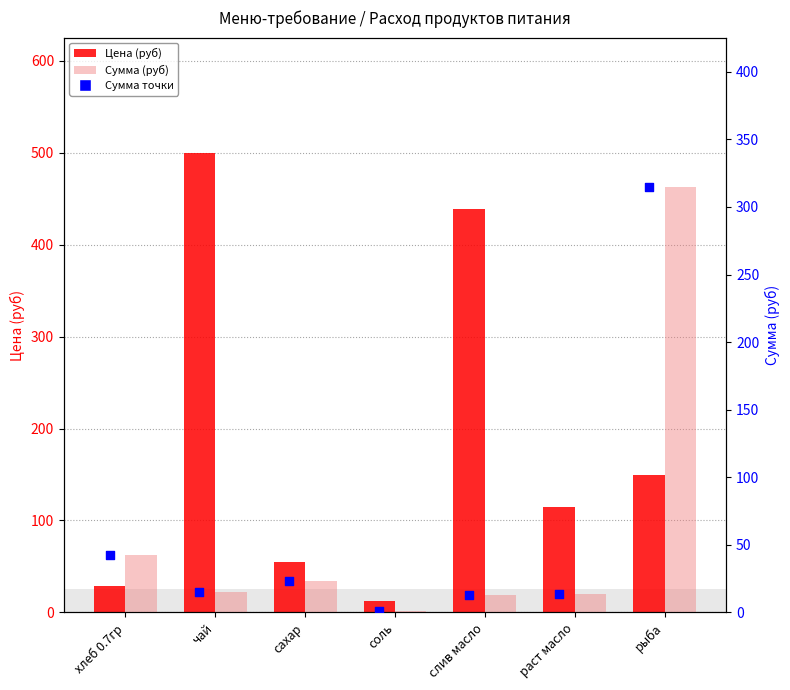

What is the total value across all series at соль?

14.2